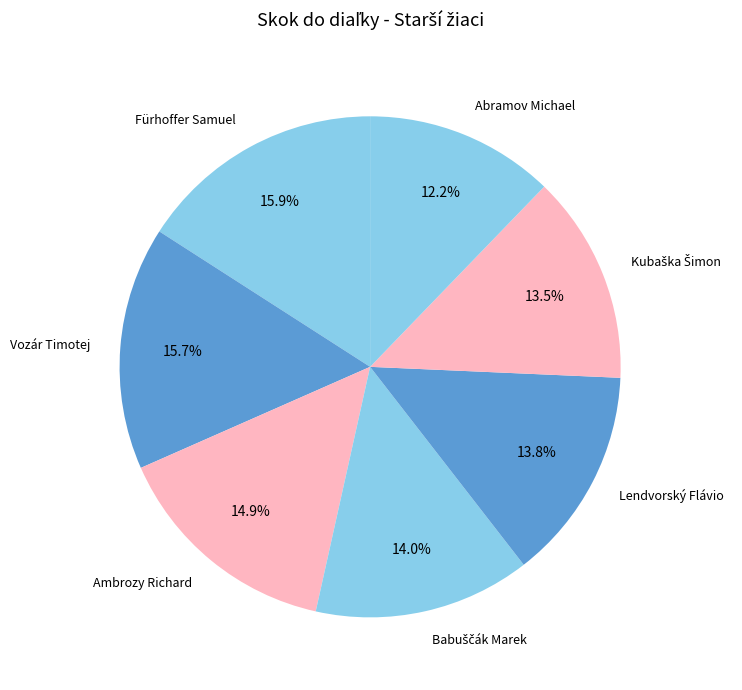

Does Abramov Michael represent more than half of the total?

No